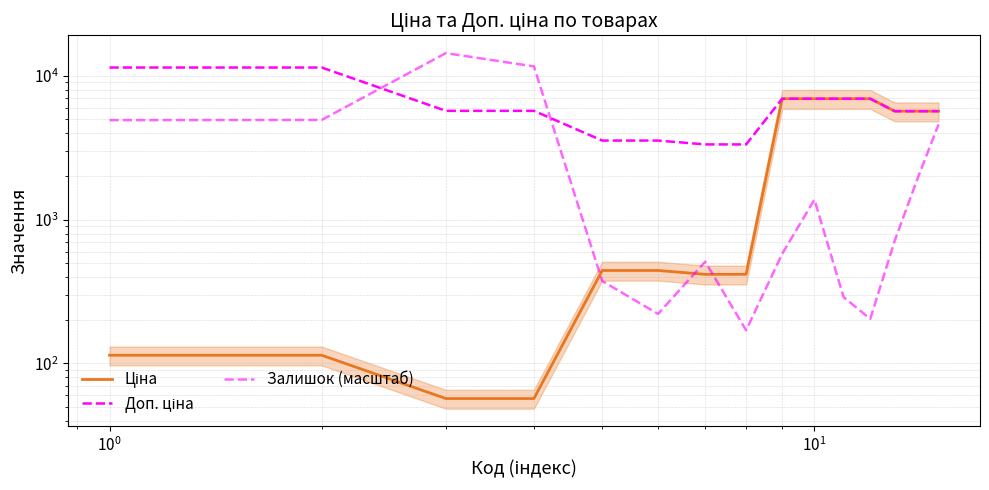

What is the value of the Ціна point at the 14th from the left?

5673.8